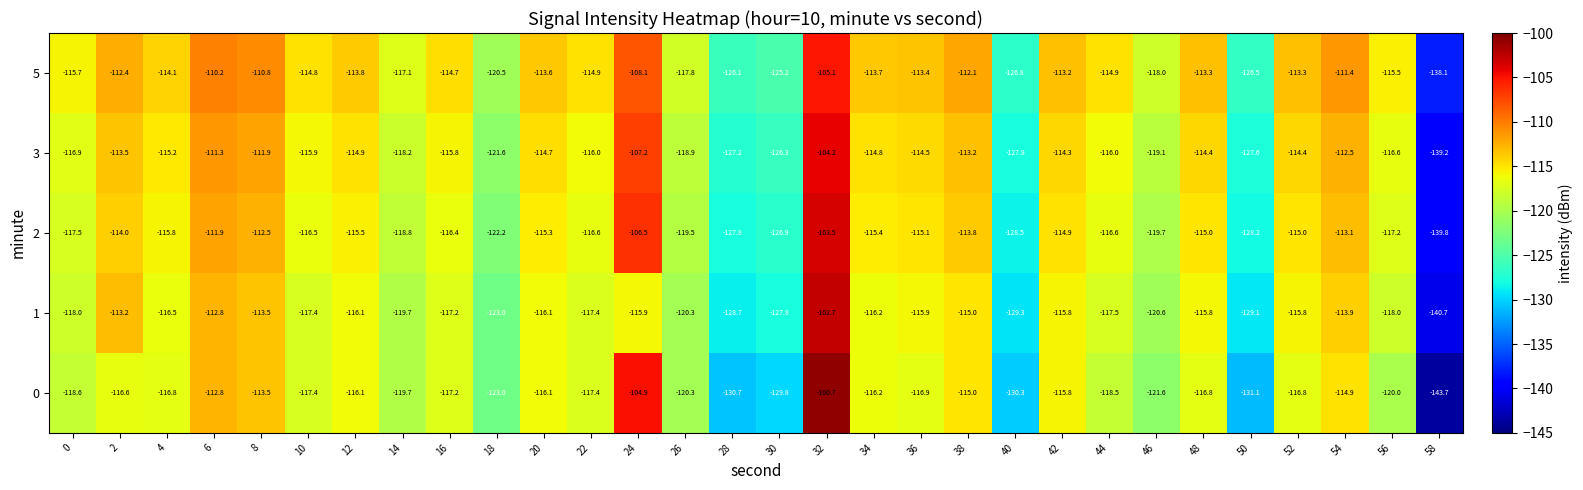

Rank the series by their maximum value, from highest to lowest.

0, 1, 2, 3, 5